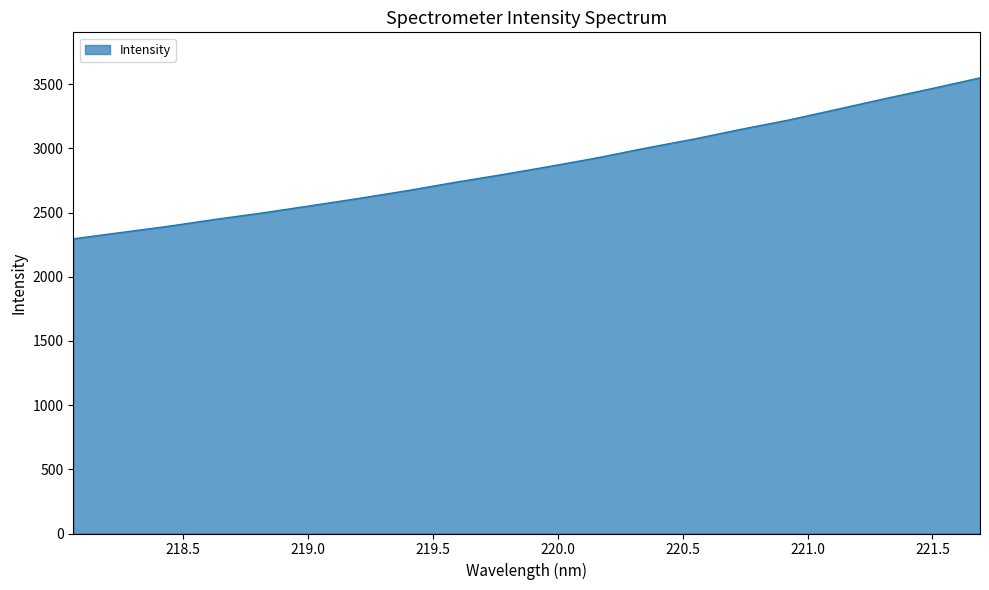

Reading left to right, extract all data points from this chart.

2295.3	2344.4	2393.5	2448.0	2499.0	2554.7	2610.9	2670.8	2735.5	2796.1	2860.5	2927.6	3002.4	3072.1	3148.9	3221.3	3303.6	3386.4	3466.3	3548.6